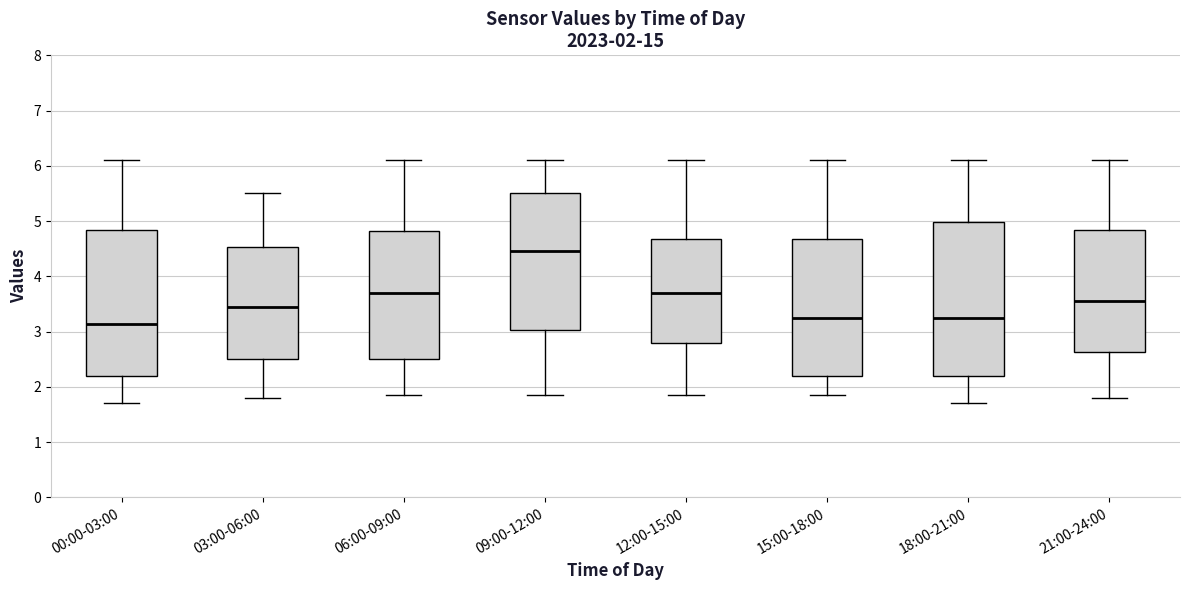

Which box's median line is the highest?

09:00-12:00